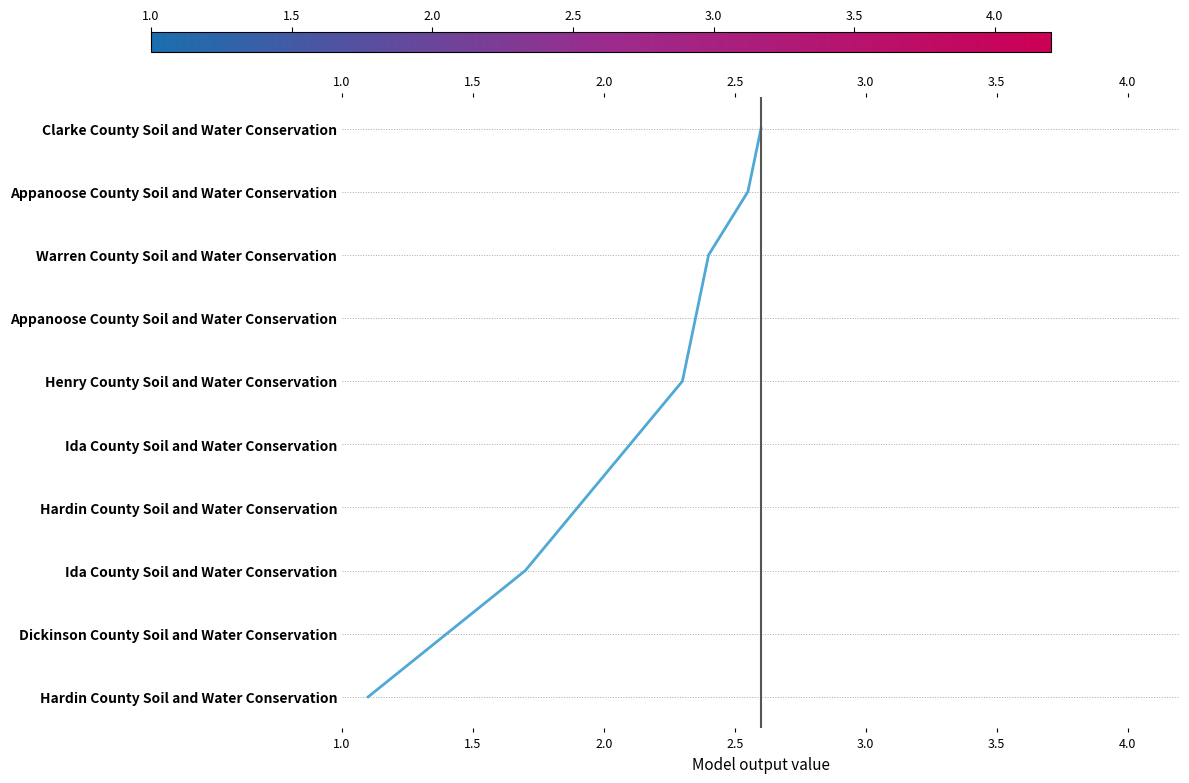

How many data points are less than 5?

5